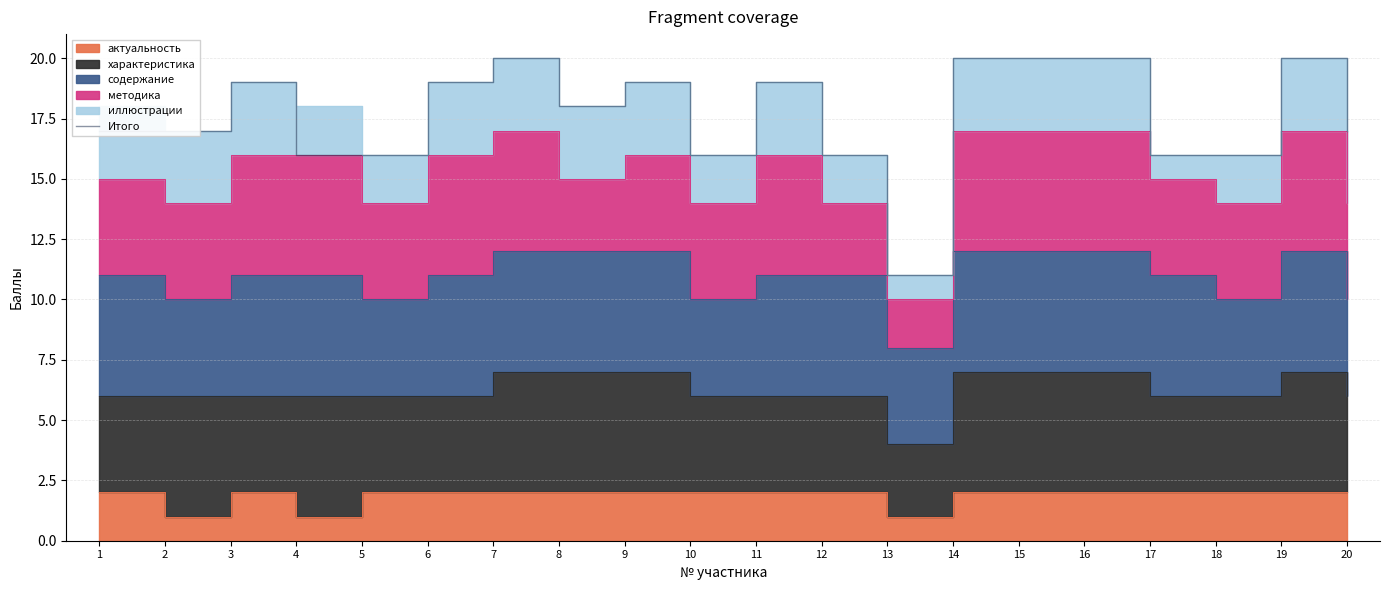

The value at 6 is 19. True or false?

True